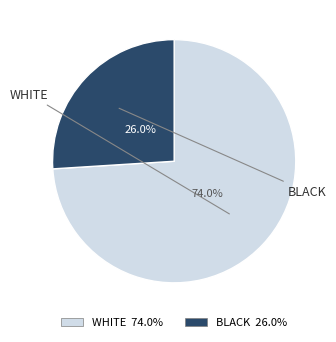

What is the total percentage of BLACK 26.0% and WHITE 74.0%?

100.0%